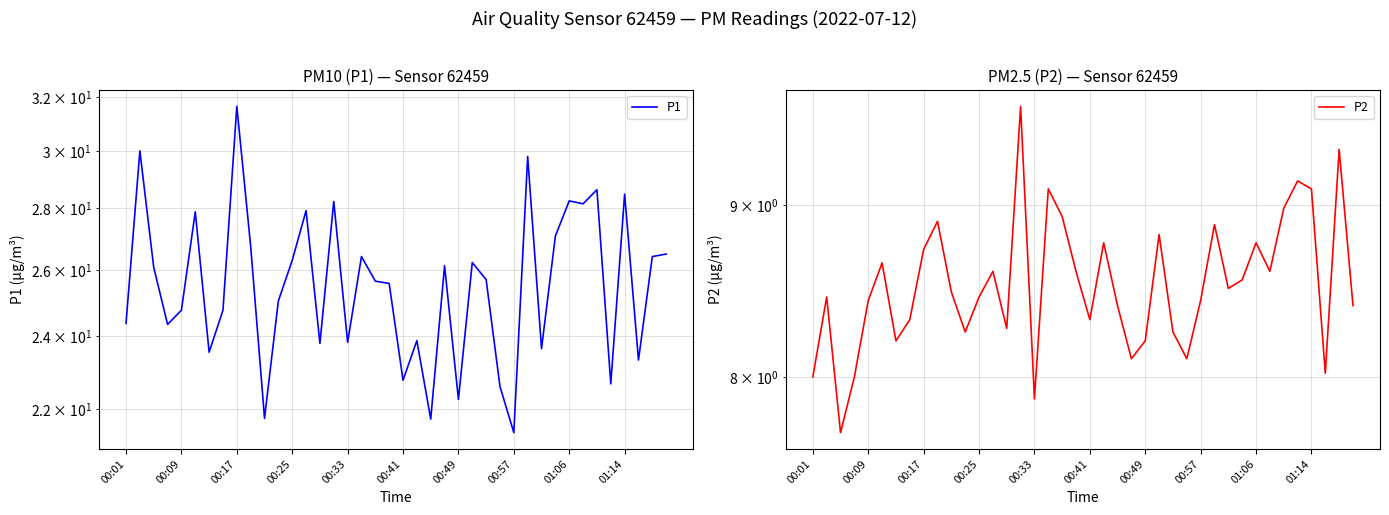

What is the maximum value for P2?

9.6